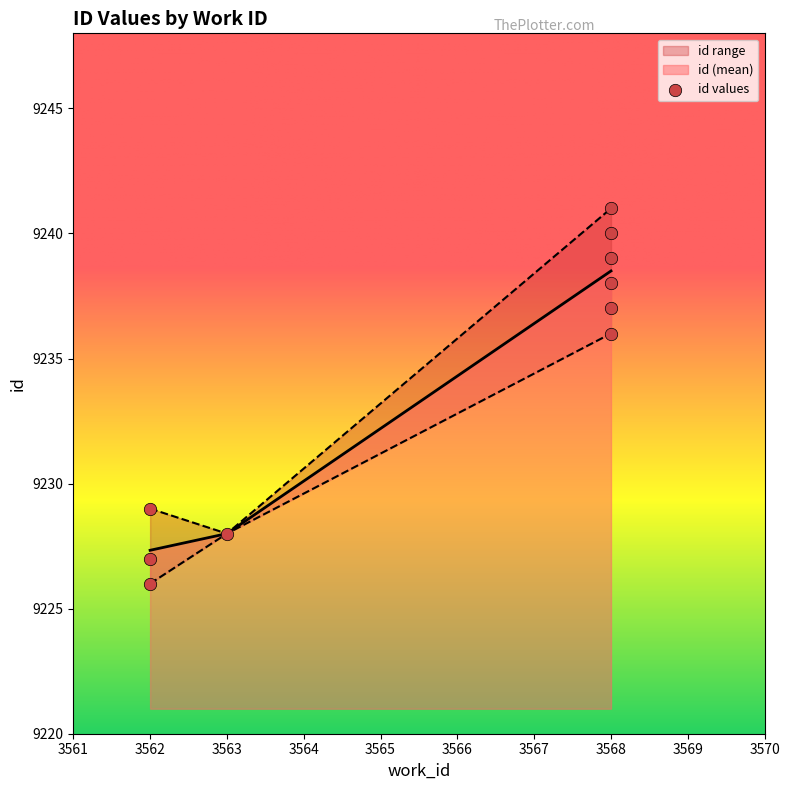

What is the ratio of the value at 3562 to the value at 3568?

1.0